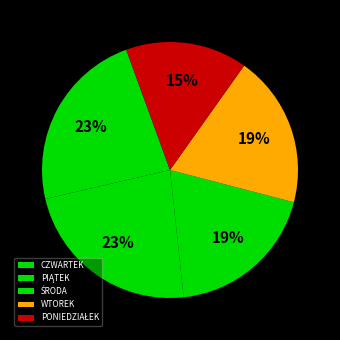

Which slice is the smallest?

PONIEDZIAŁEK